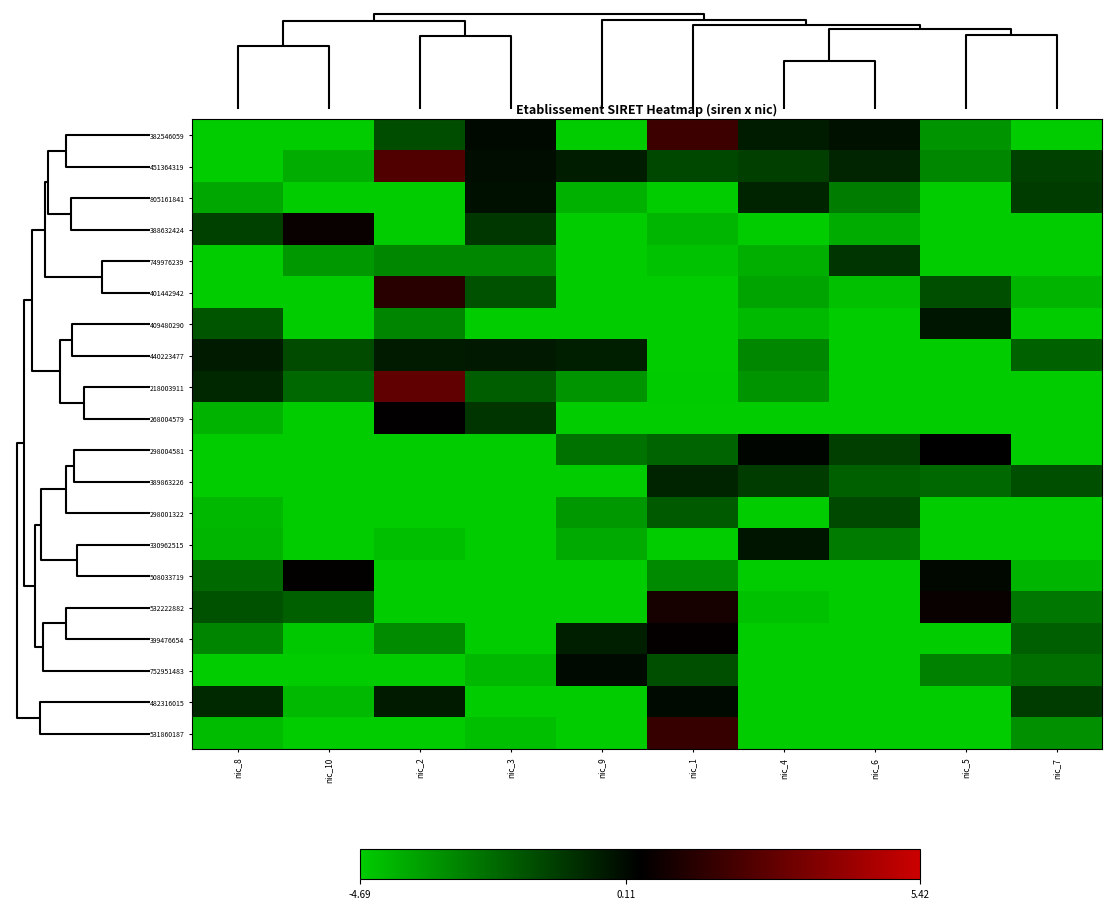

What is the maximum value shown in the chart?

2.8